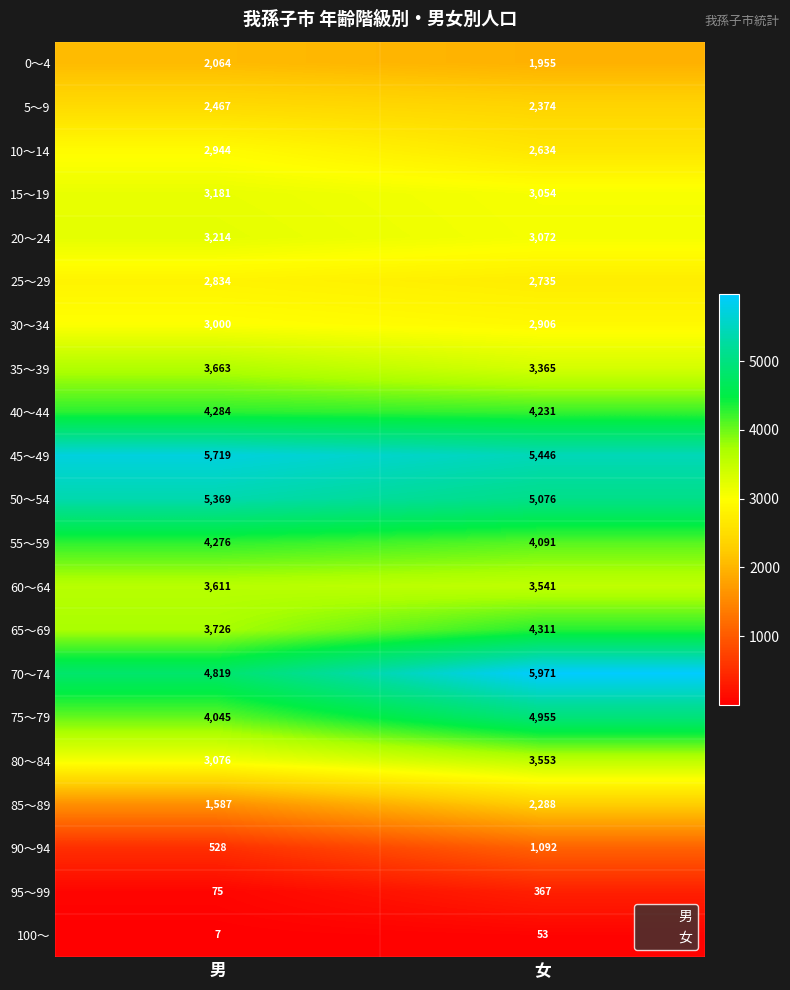

At which category is the sum across all series the highest?

女